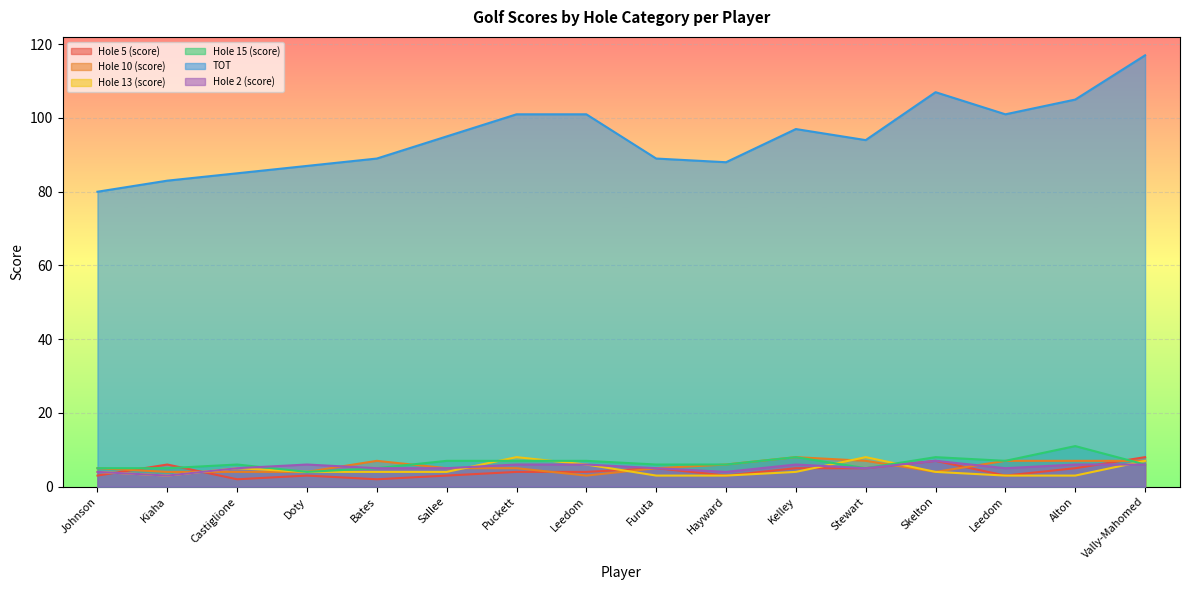

True or false: Hole 10 (score) and TOT intersect in this chart.

False